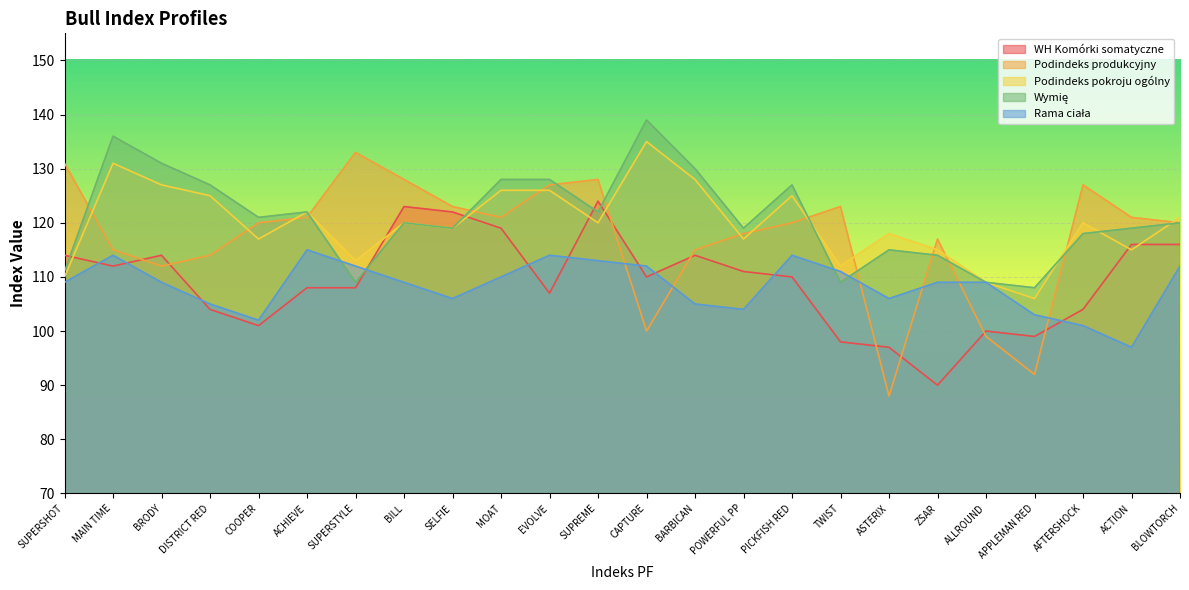

Which has a higher value, CAPTURE or TWIST?

CAPTURE